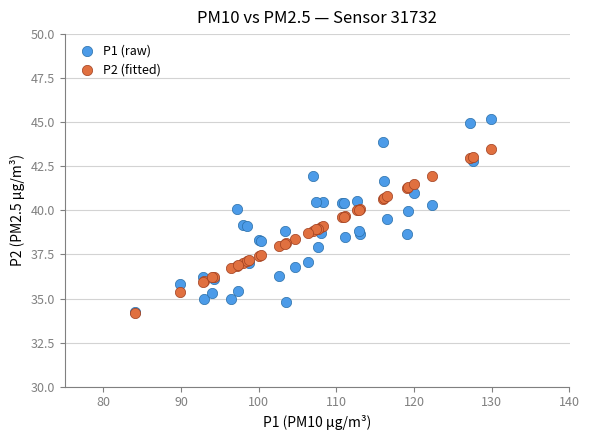

What are all the series names shown in the legend?

P1 (raw), P2 (fitted)